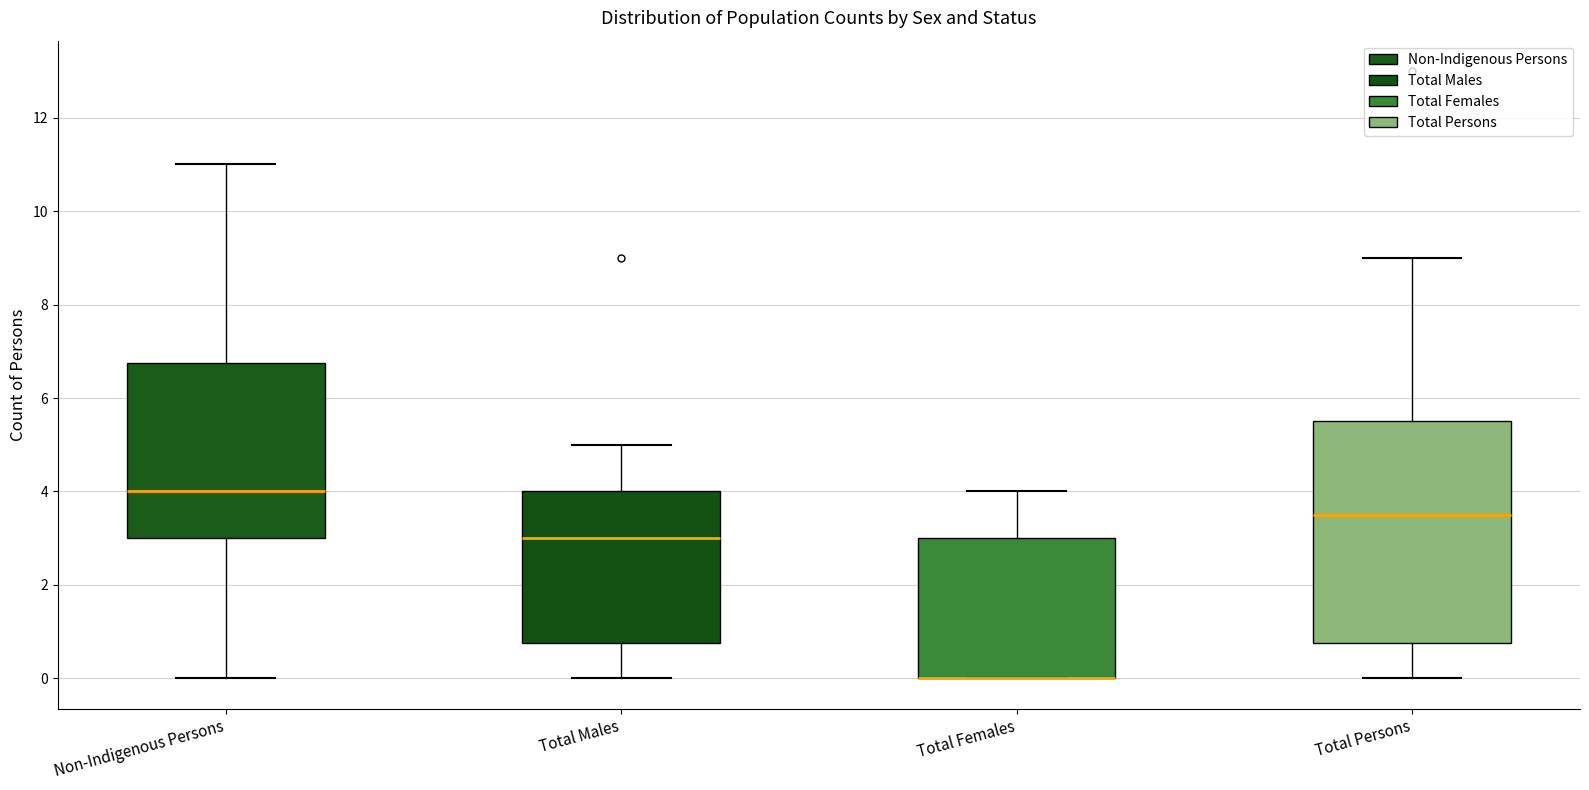

Comparing the boxes themselves (not the whiskers), which one is the tallest?

Total Persons